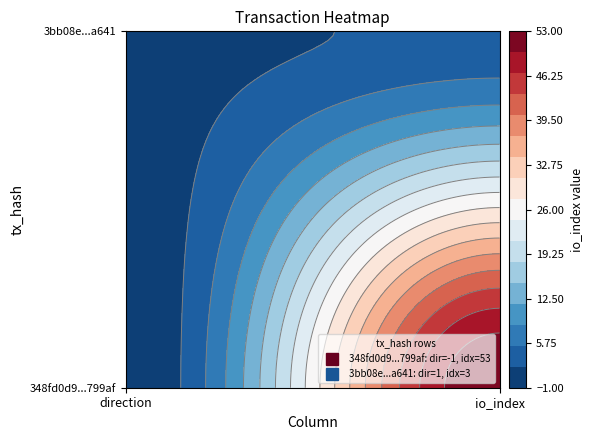

True or false: 348fd0d9ab452c95eb50b06861d8c4eb3e799af has a value of 53 at 1.

True